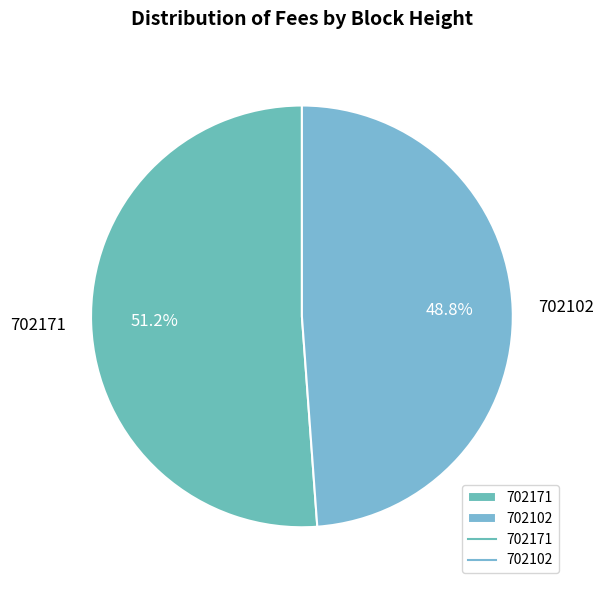

What is the smallest slice in the pie chart?

702102